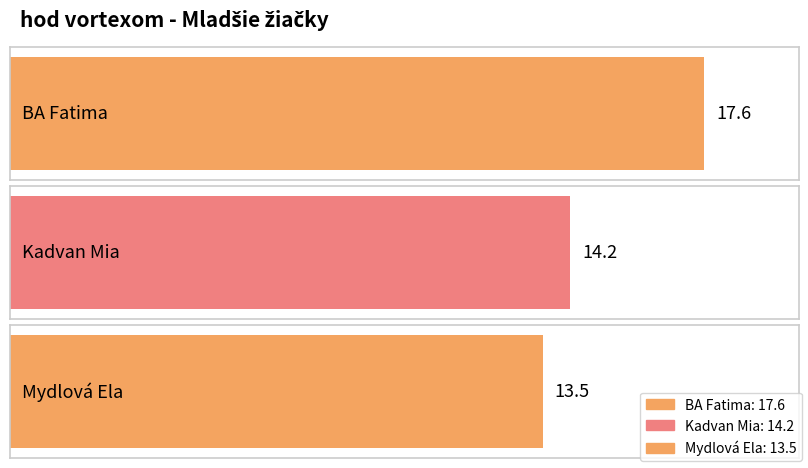

Which has a higher value, Kadvan Mia or Mydlová Ela?

Kadvan Mia